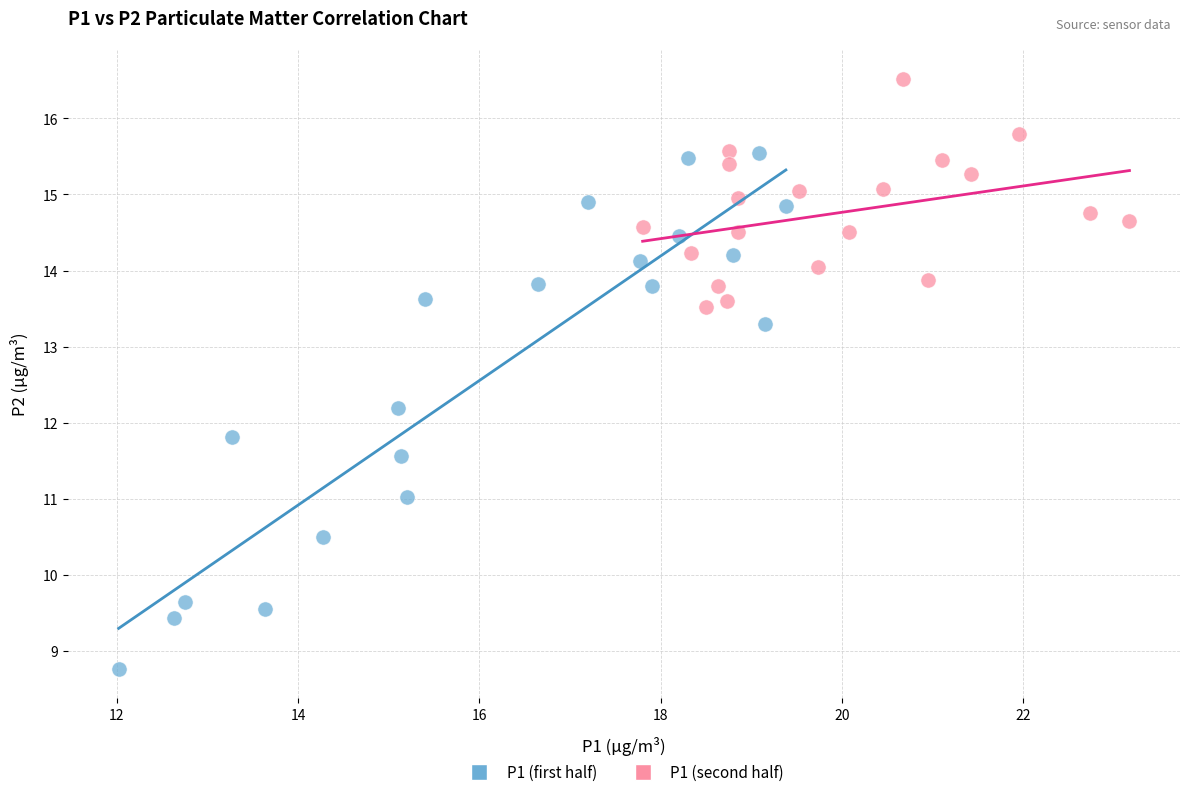

Which series contains the highest Y value?

P1 (second half)